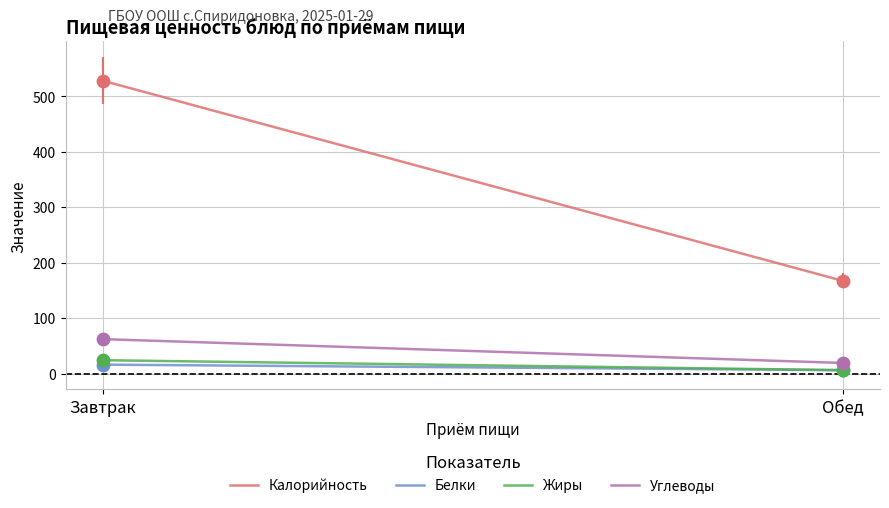

What is the total value across all series at Обед?

198